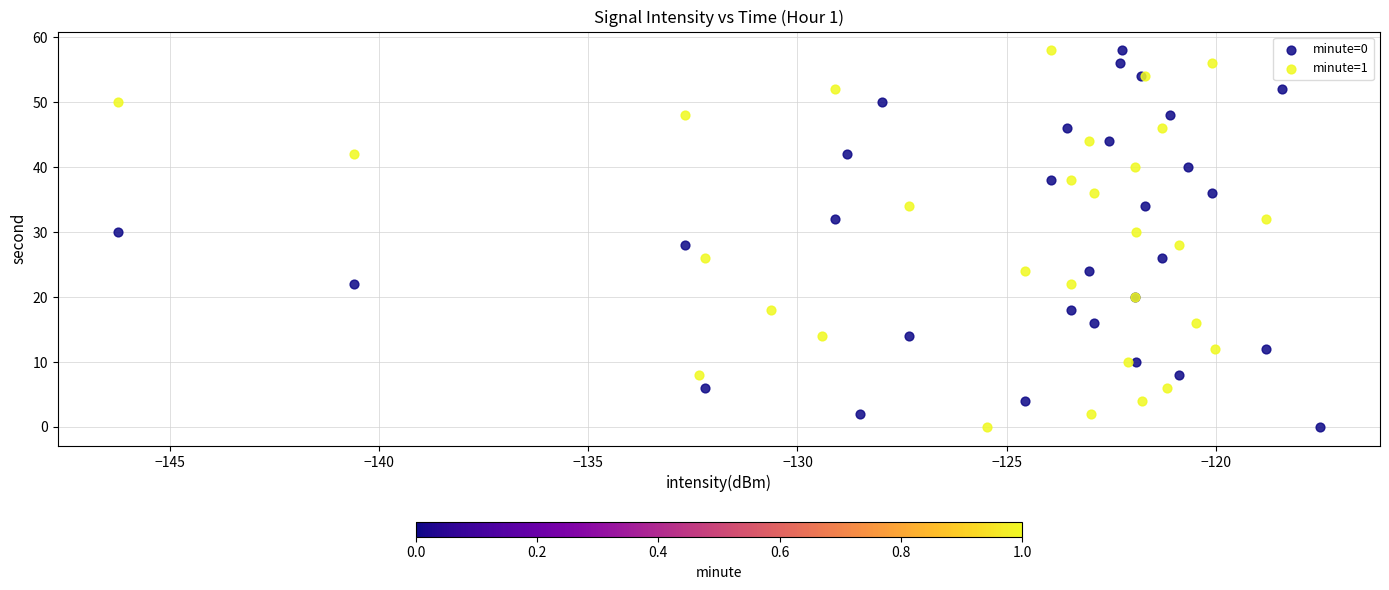

What are all the series names shown in the legend?

minute=0, minute=1